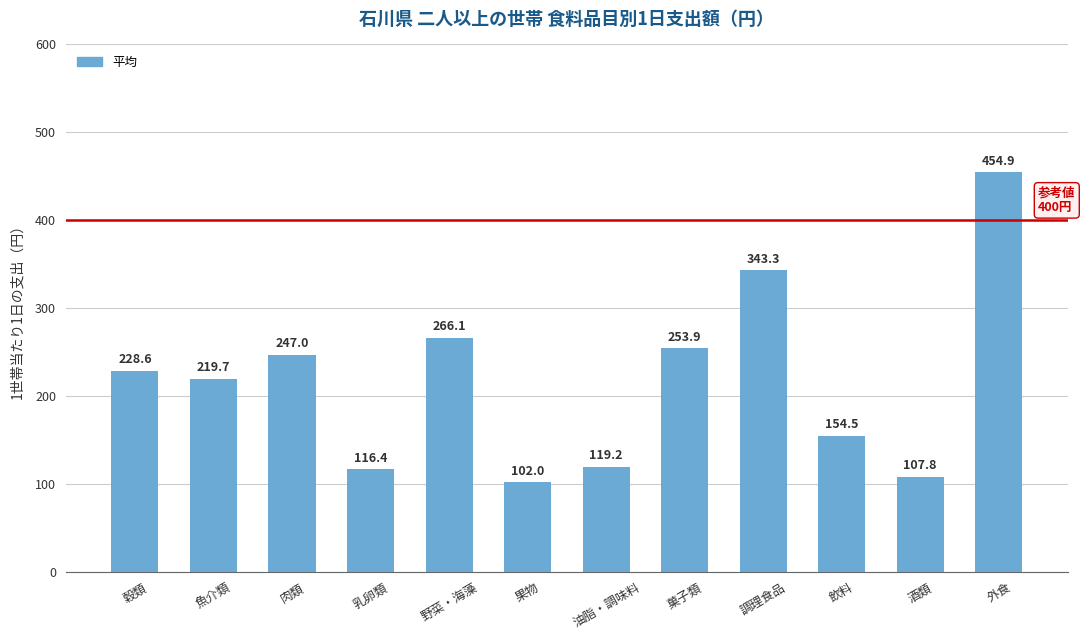

What is the sum of all values?

2613.5